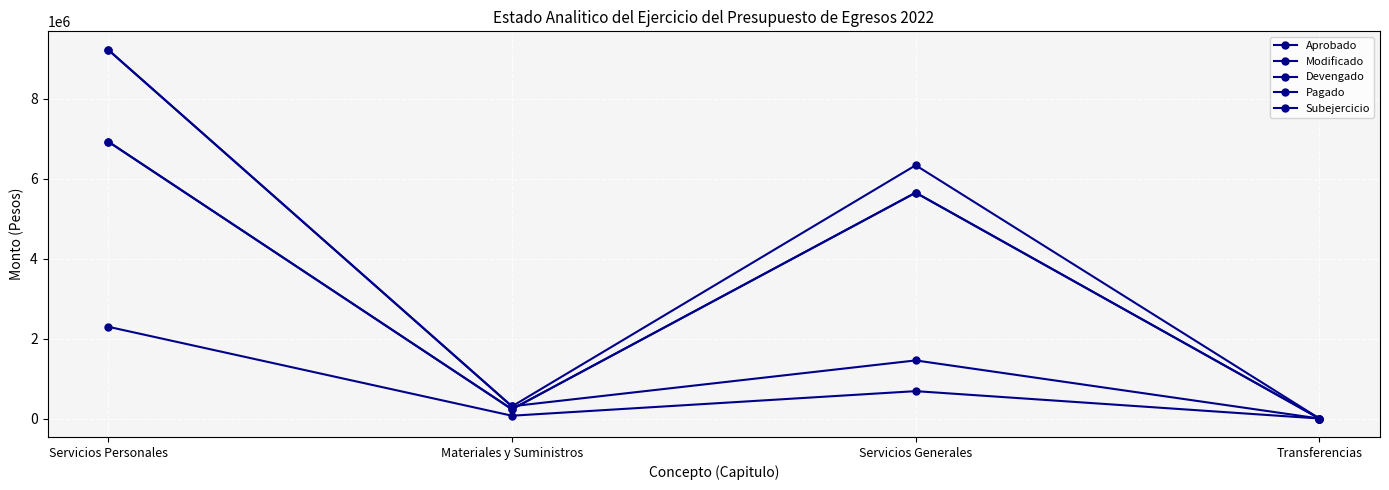

True or false: Pagado and Subejercicio intersect in this chart.

False